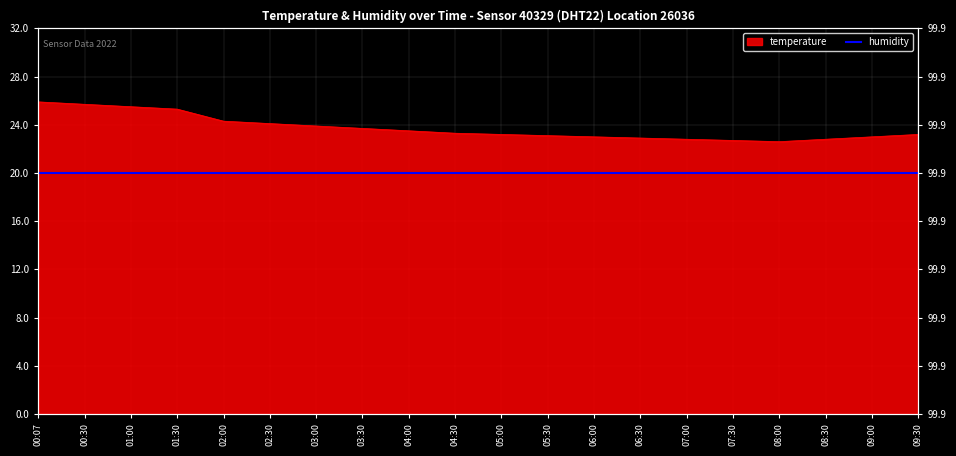

The value at 06:00 is 23.0. True or false?

True